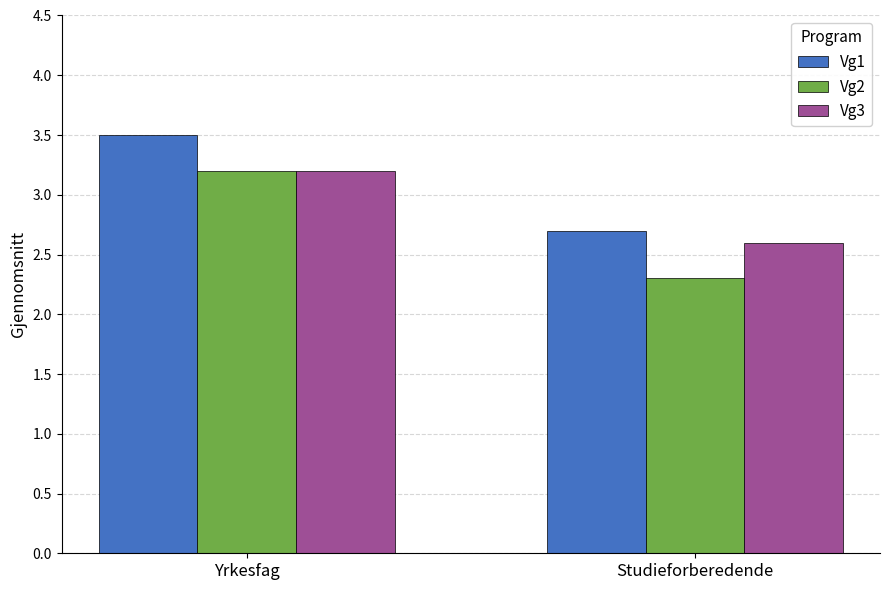

What are all the series names shown in the legend?

Vg1, Vg2, Vg3